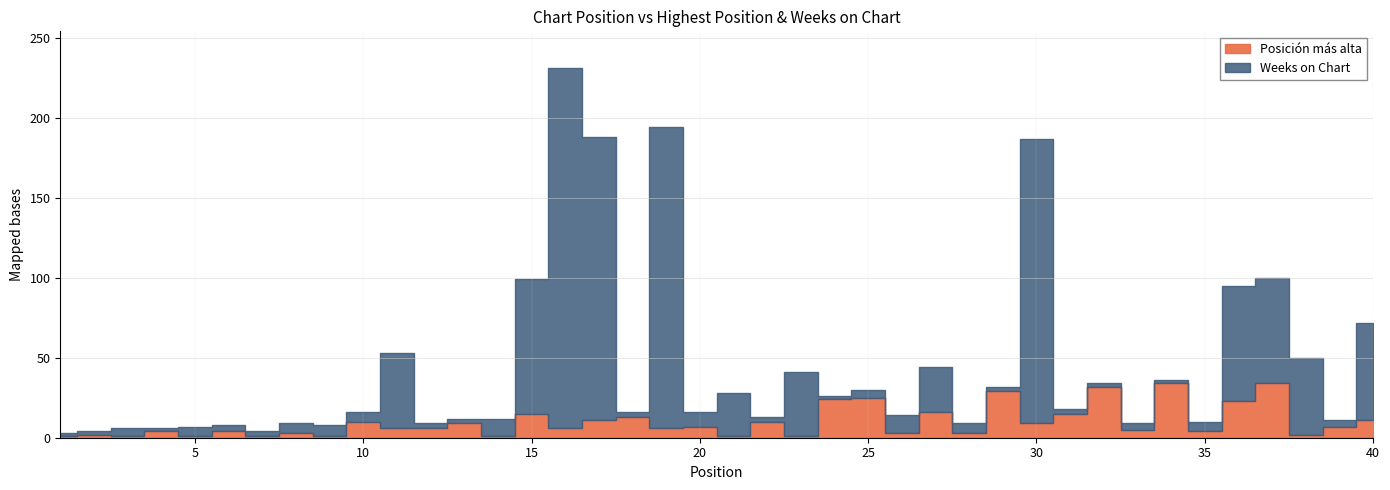

Which series has the largest total across all categories?

Weeks on Chart